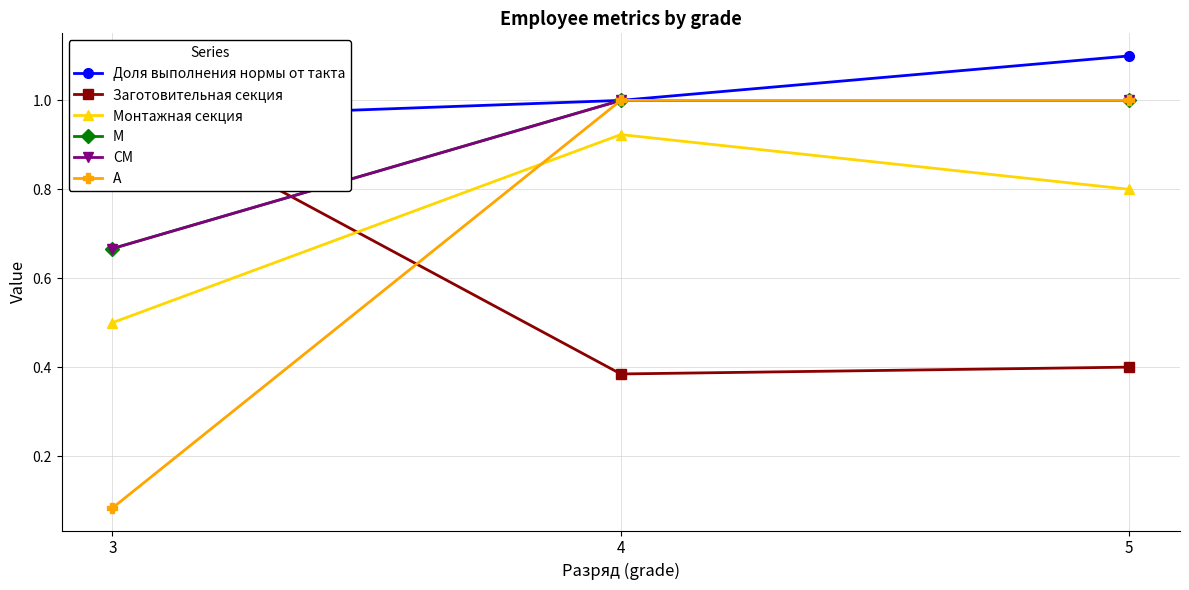

Reading right to left, list all the values displayed in this chart.

Доля выполнения нормы от такта: 5=1.1	4=1.0	3=1.0
Заготовительная секция: 5=0.4	4=0.4	3=1.0
Монтажная секция: 5=0.8	4=0.9	3=0.5
М: 5=1.0	4=1.0	3=0.7
СМ: 5=1.0	4=1.0	3=0.7
А: 5=1.0	4=1.0	3=0.1